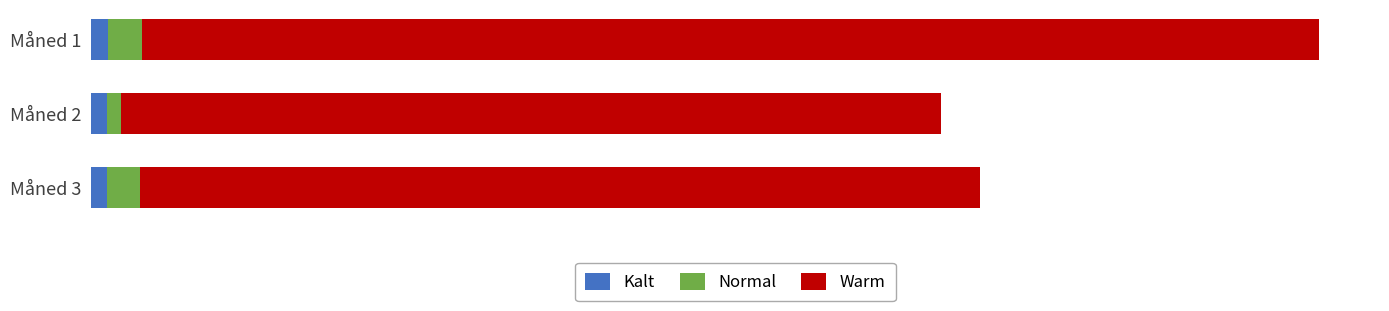

What is the sum of all Kalt values?

76.5